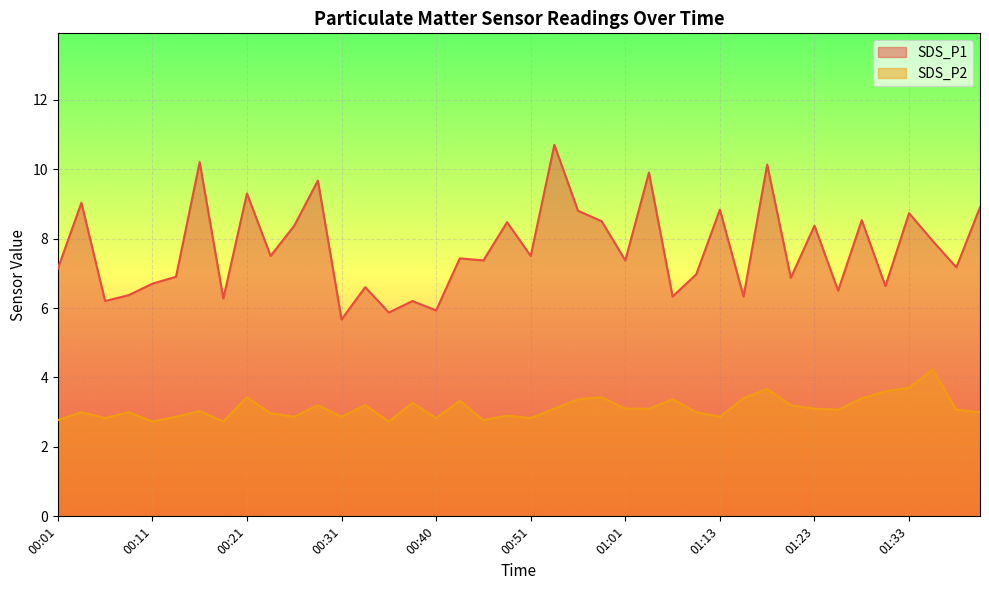

At which category does SDS_P2 reach its first local peak?

00:04